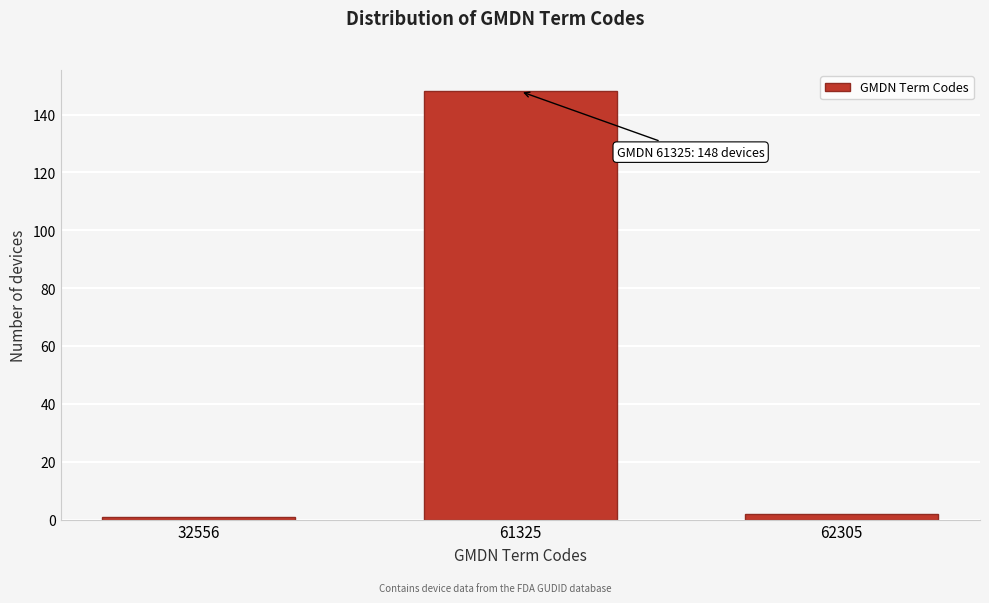

Reading right to left, transcribe all the data shown in this chart.

62305=2	61325=148	32556=1